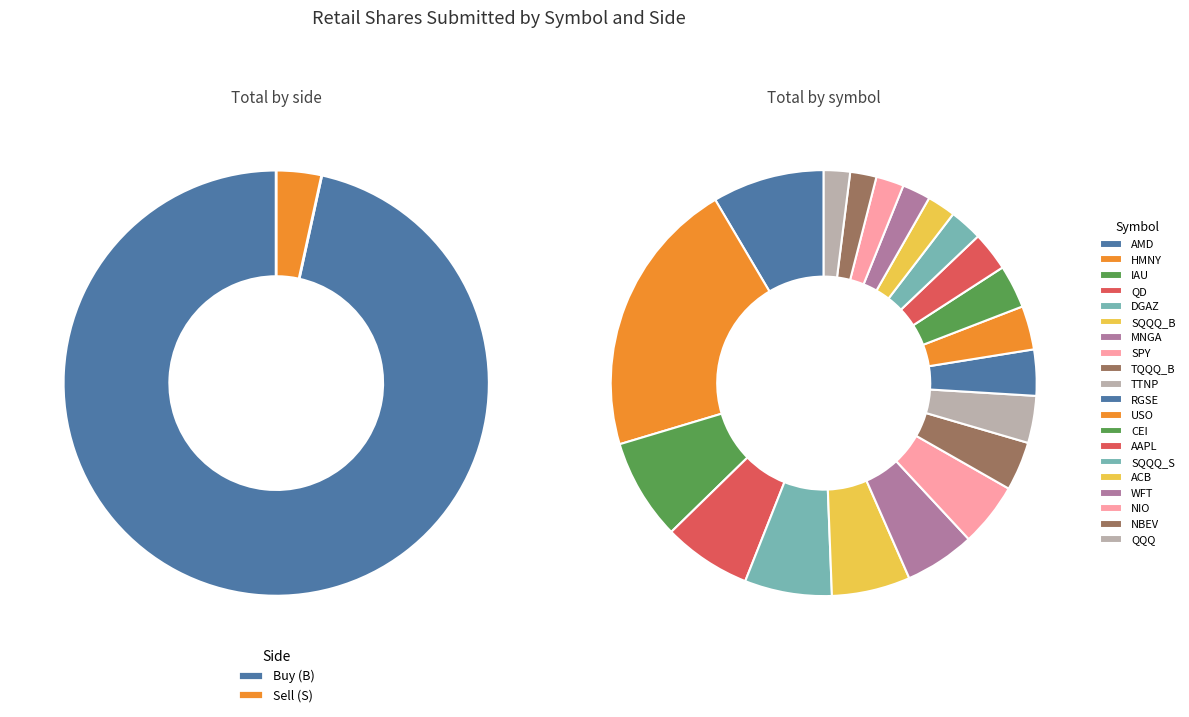

Combined, what portion of the pie is MNGA and QD?

12.0%